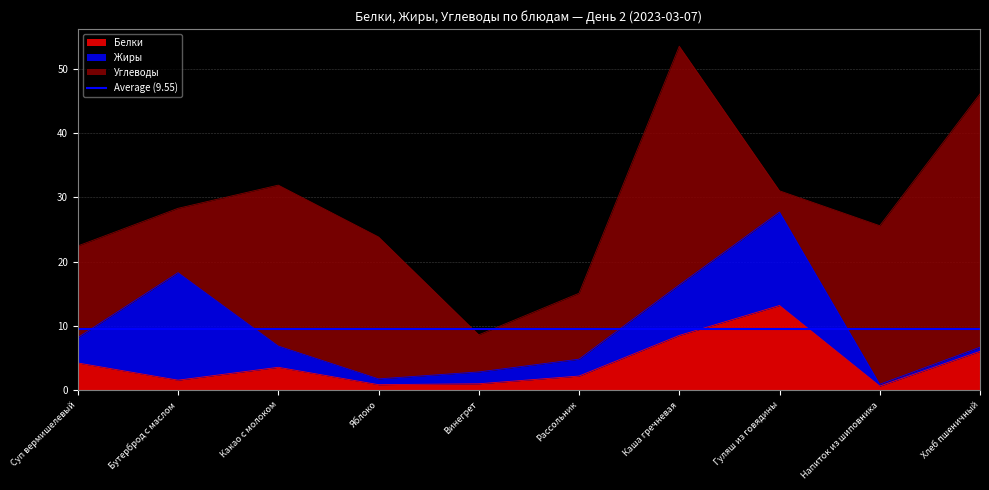

What is the difference between the maximum and minimum values in the Белки series?

12.5